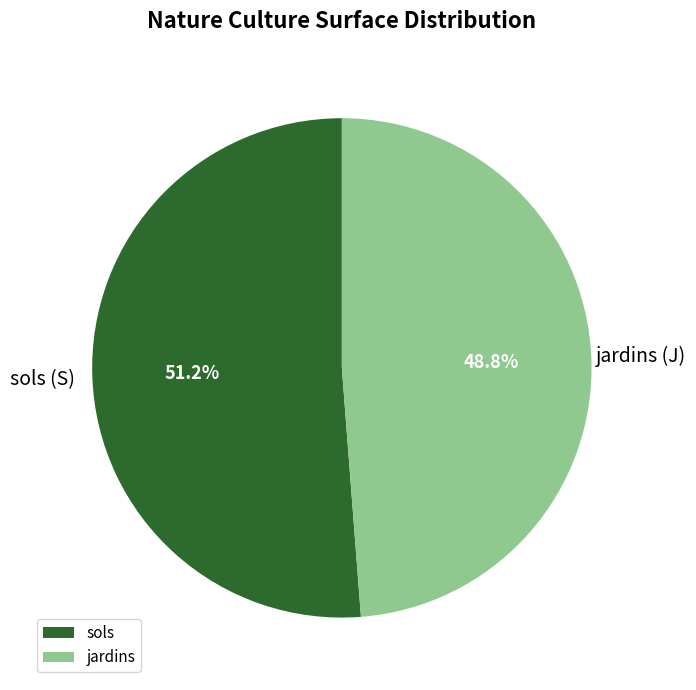

What is the largest slice in the pie chart?

sols